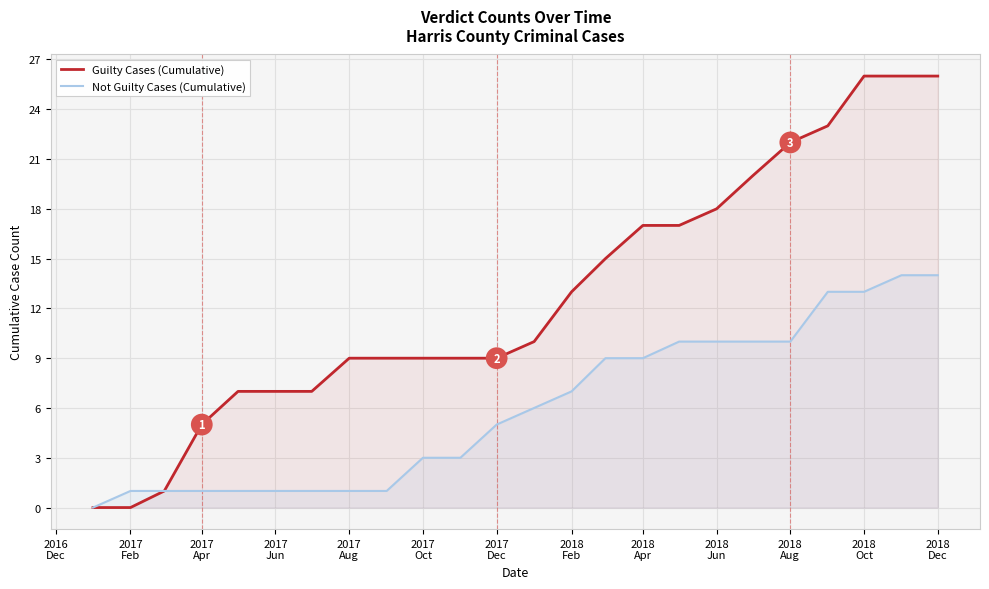

What is the highest value of the Guilty Cases (Cumulative) series?

26